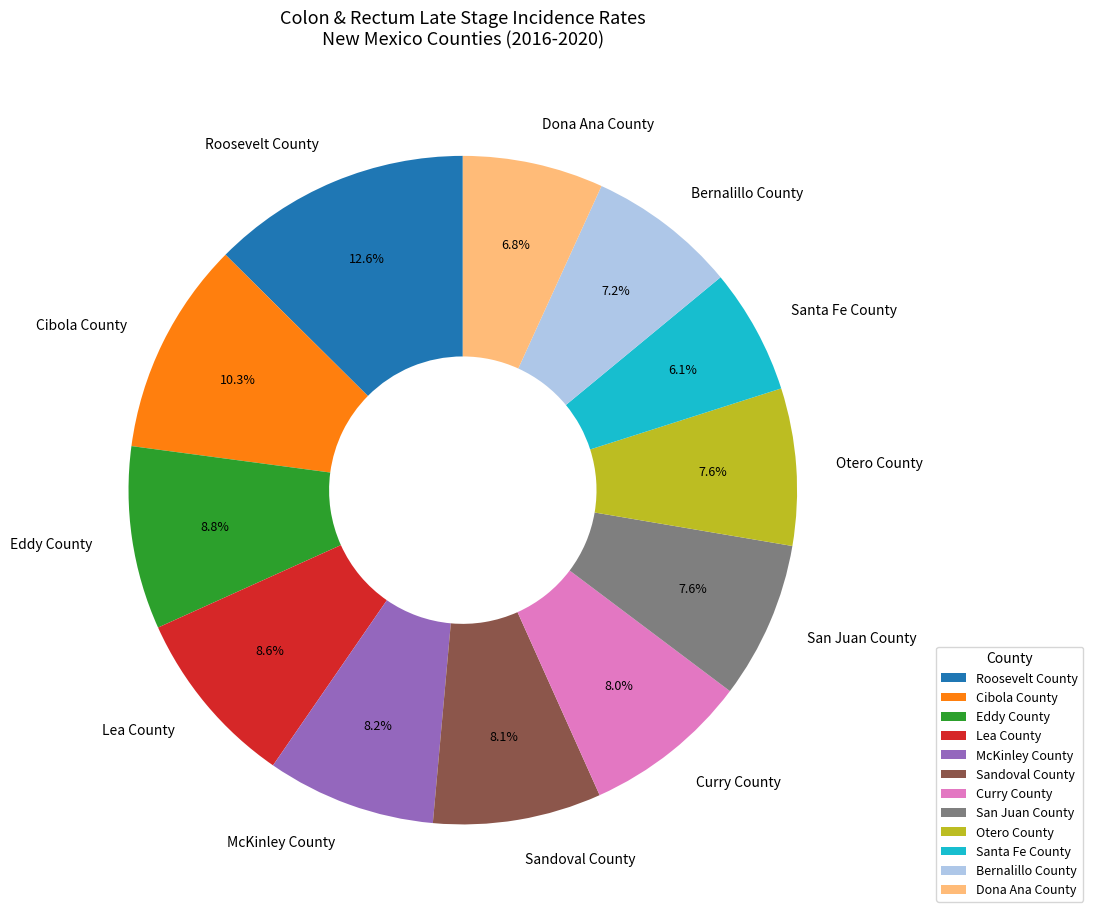

To the nearest percent, what is the average slice percentage?

8%